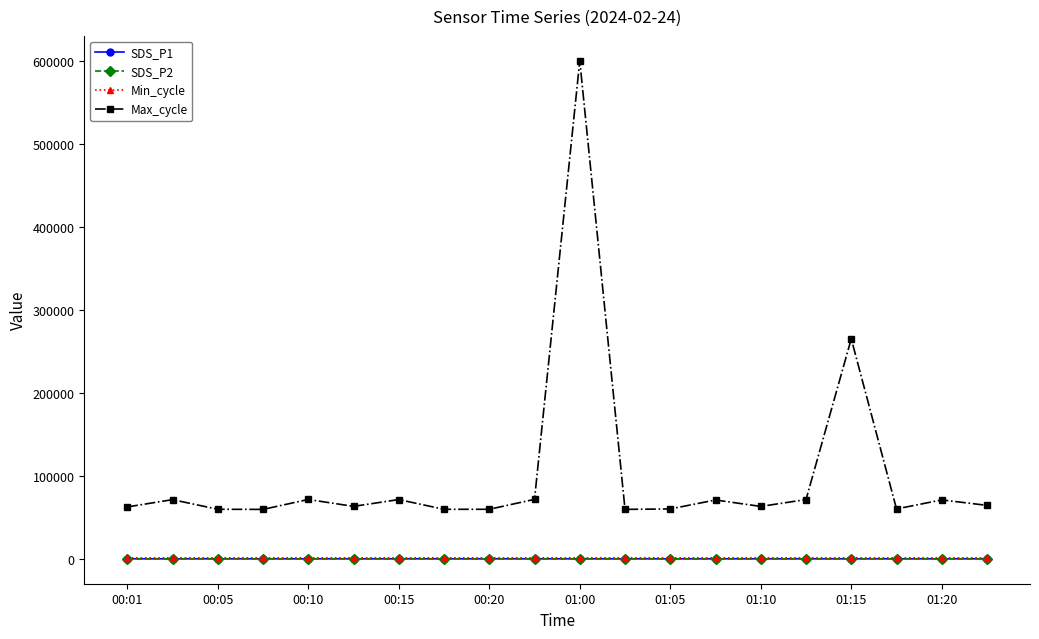

Does the chart display data point markers on the line(s)?

Yes